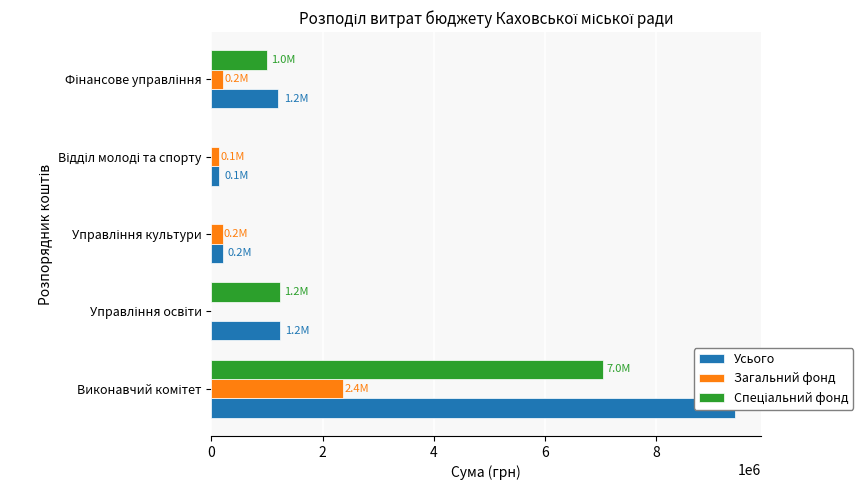

Between Управління культури and Фінансове управління, which series saw the biggest shift?

Усього